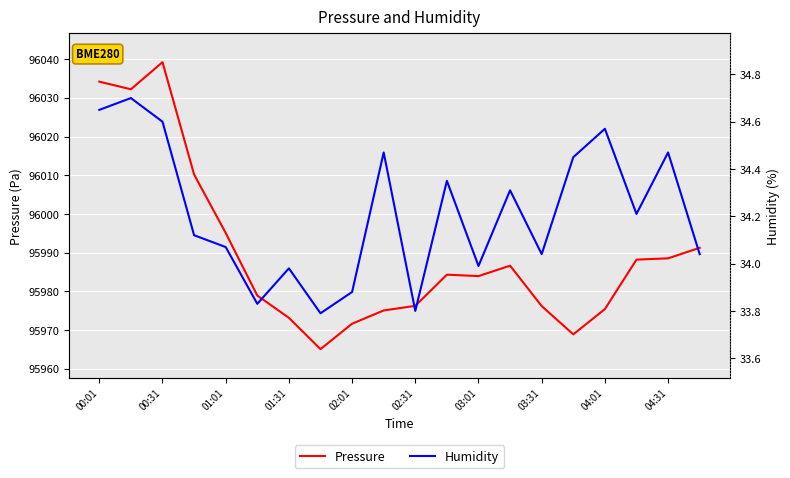

What is the sum of all Humidity values?

684.3